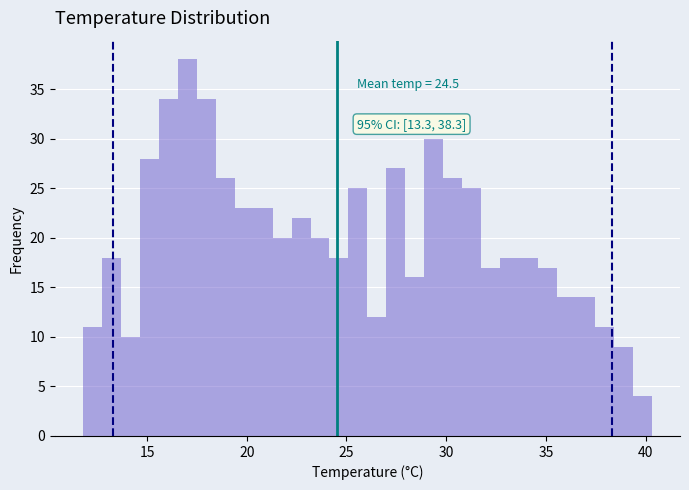

Around what value on the x-axis is the tallest bar? Give the approximate position of its centre, as read against the axis.

17.0